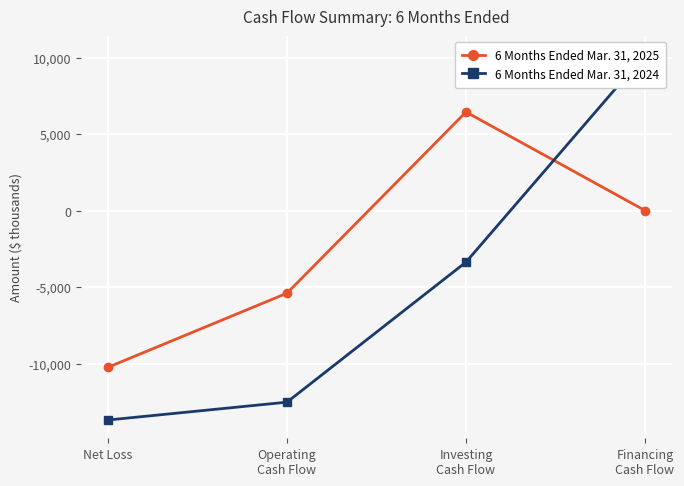

Which category has the lowest value in the 6 Months Ended Mar. 31, 2025 series?

Net Loss